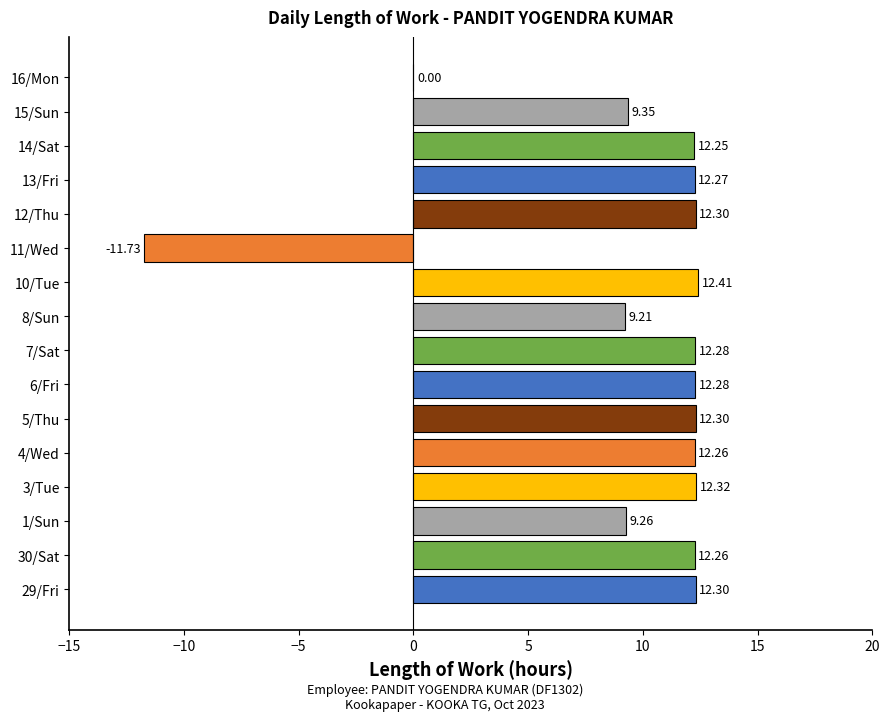

What is the average value?

9.5